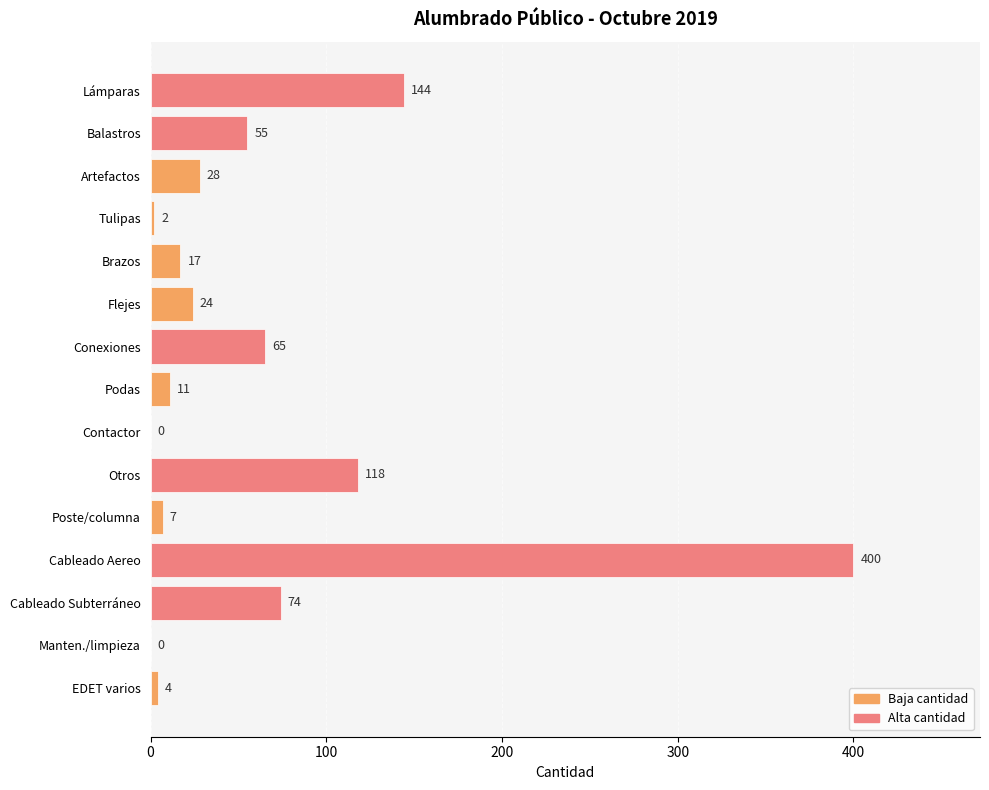

Reading top to bottom, list all the values displayed in this chart.

Lámparas=144	Balastros=55	Artefactos=28	Tulipas=2	Brazos=17	Flejes=24	Conexiones=65	Podas=11	Contactor=0	Otros=118	Poste/columna=7	Cableado Aereo=400	Cableado Subterráneo=74	Manten./limpieza=0	EDET varios=4